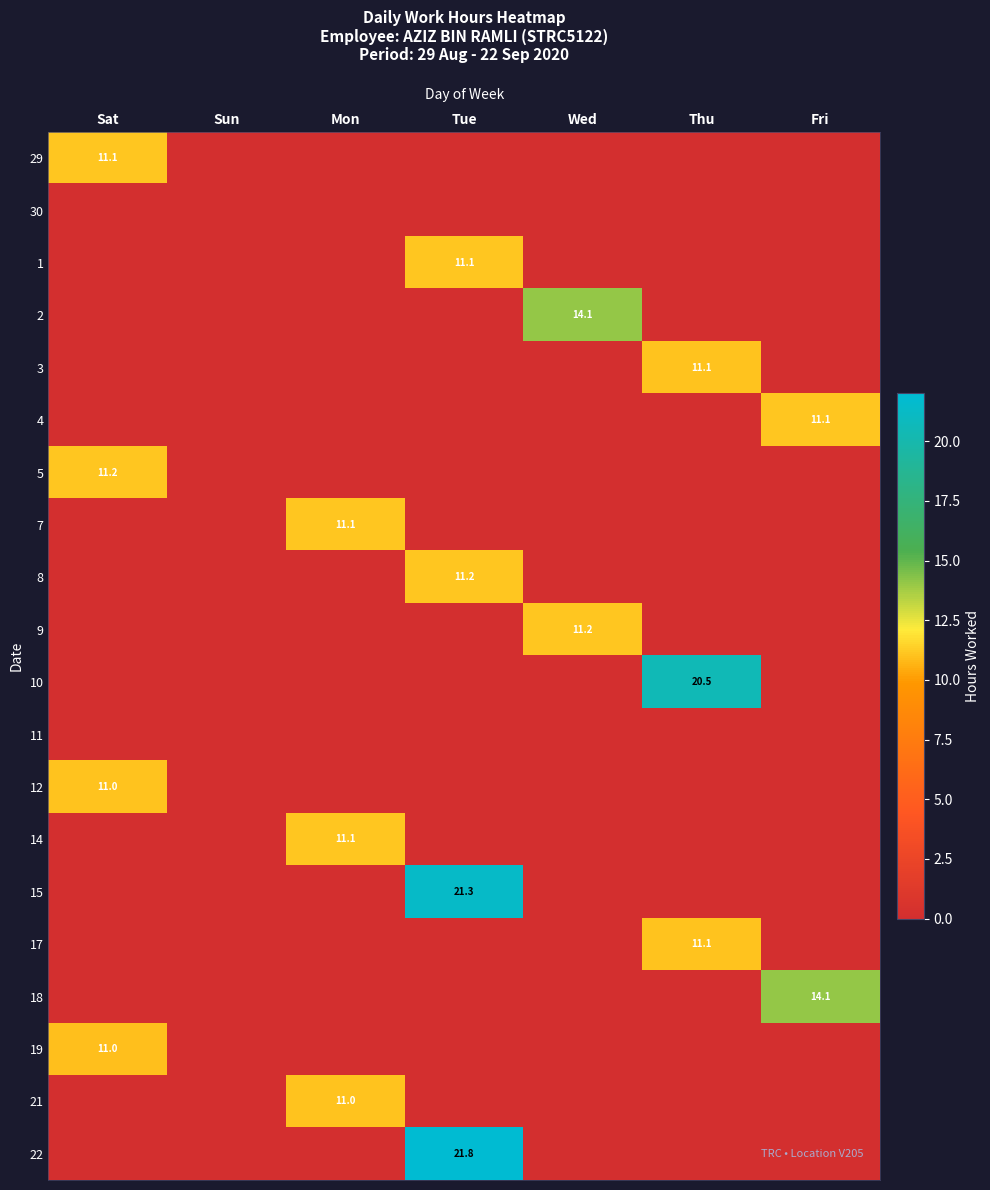

At how many categories does at least one series exceed 13?

4